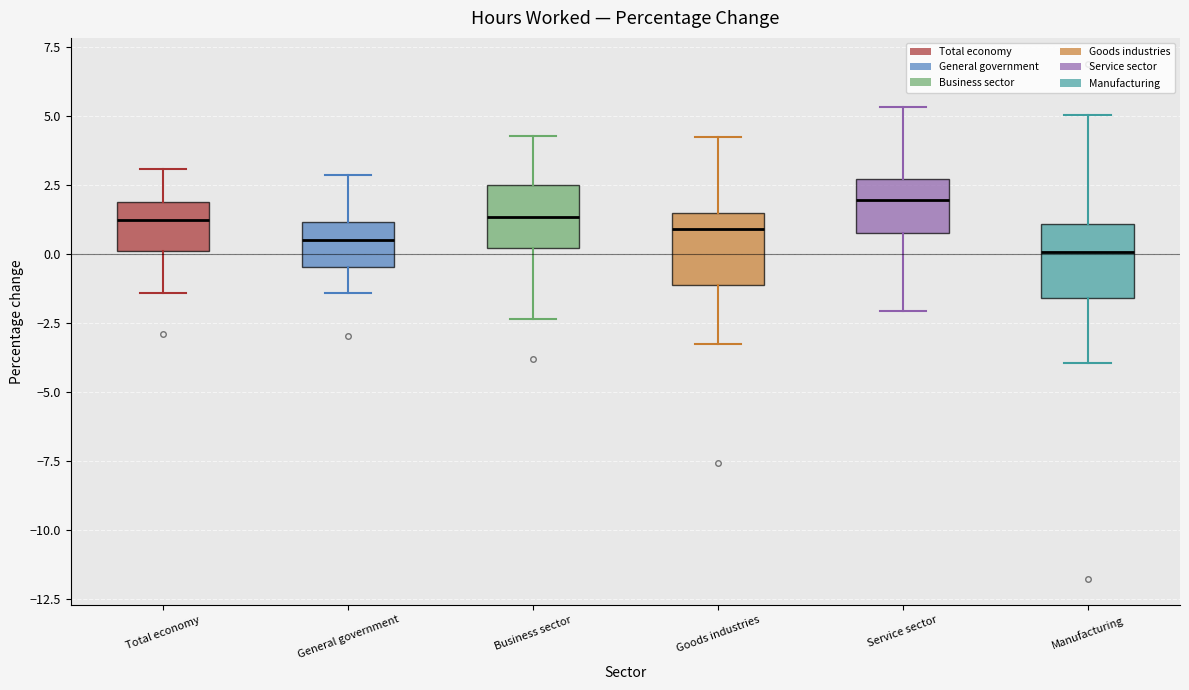

Reading left to right, transcribe this box plot: for each box, give where its median line is, the range the box spans, and where its two whiskers end, as read against the y-axis. The values are not printed on the chart, so give them approximately, as read against the axis.

Total economy: median 1.0, box 0.0 to 2.0, whiskers -1.5 to 3.0
General government: median 0.5, box -0.5 to 1.0, whiskers -1.5 to 3.0
Business sector: median 1.5, box 0.0 to 2.5, whiskers -2.5 to 4.5
Goods industries: median 1.0, box -1.0 to 1.5, whiskers -3.5 to 4.0
Service sector: median 2.0, box 1.0 to 2.5, whiskers -2.0 to 5.5
Manufacturing: median 0.0, box -1.5 to 1.0, whiskers -4.0 to 5.0